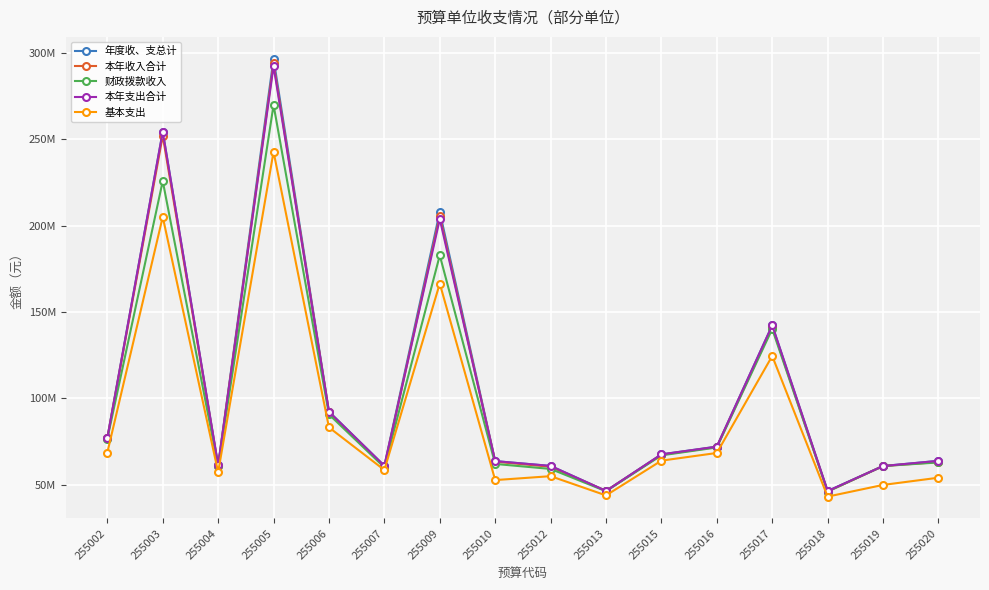

Does the chart have visible grid lines?

Yes